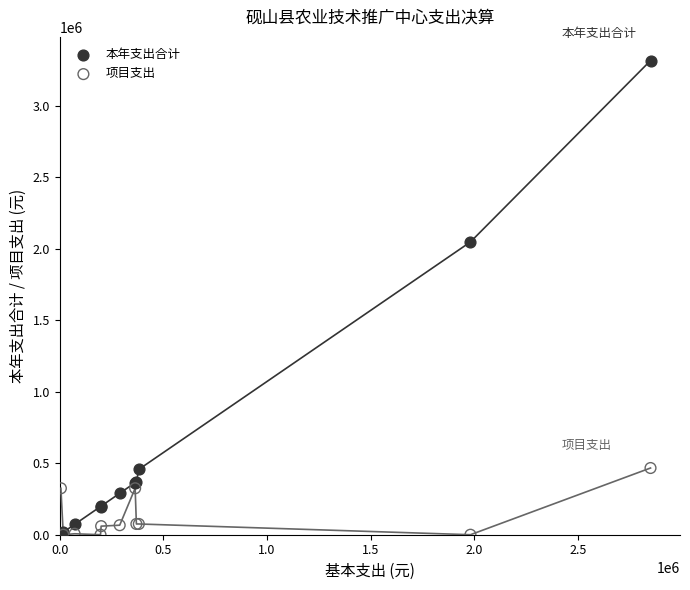

Across all series, what Y value is closest to 1658788?

2048528.9